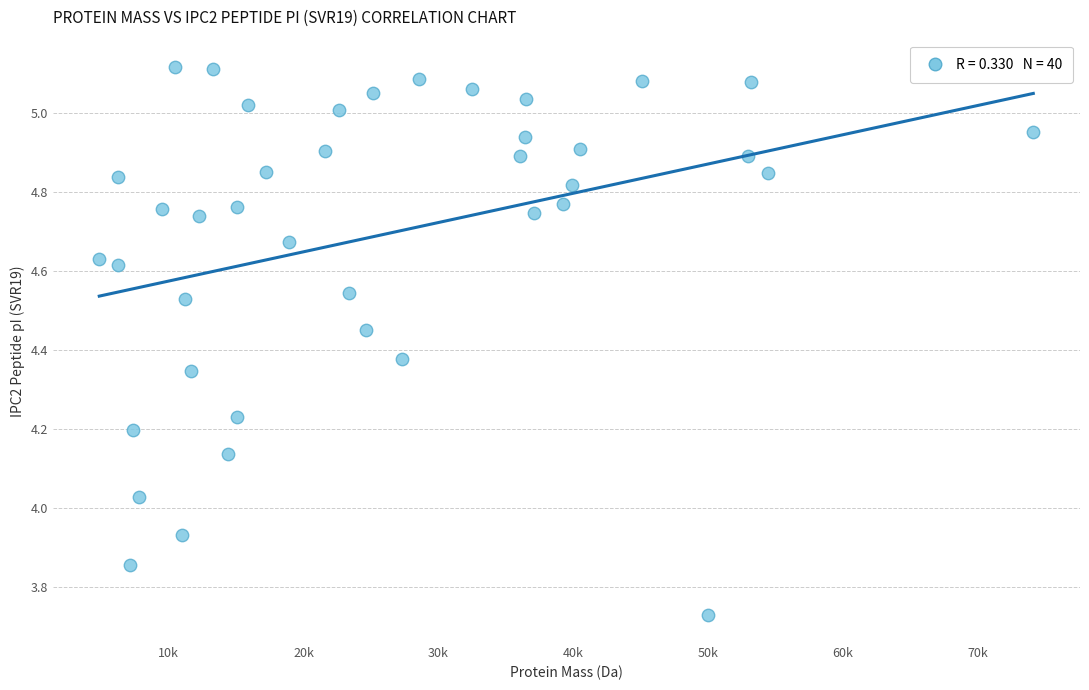

What is the range of Y values (max minus min)?

1.4